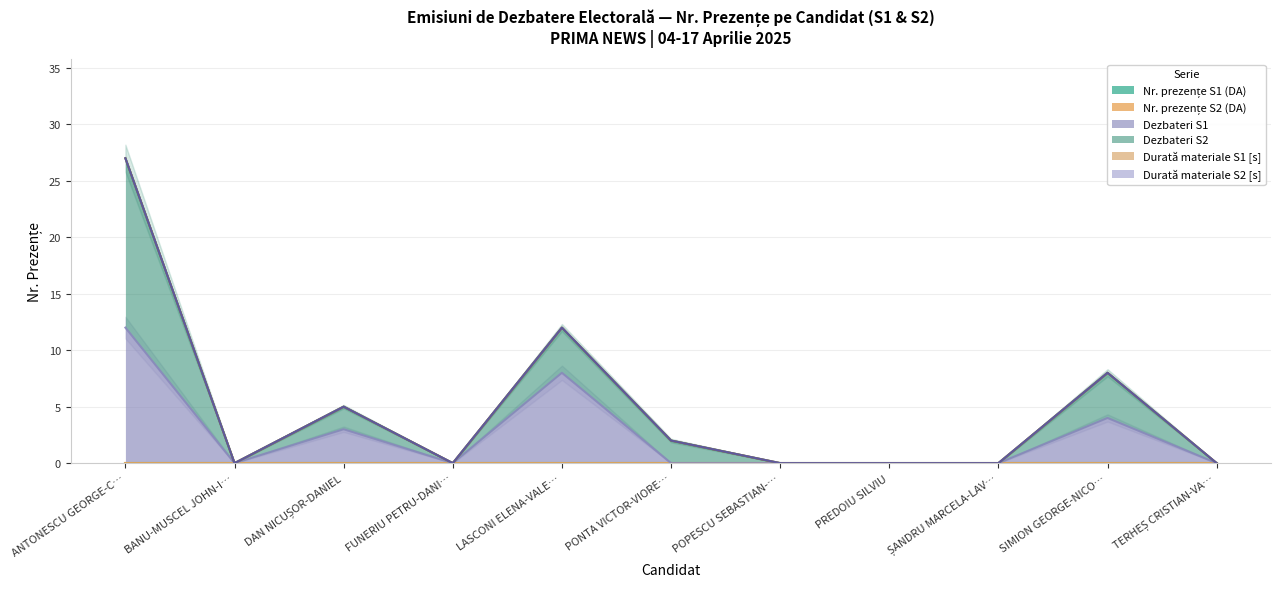

The value of Dezbateri S2 at BANU-MUSCEL JOHN-ION is -10. True or false?

False